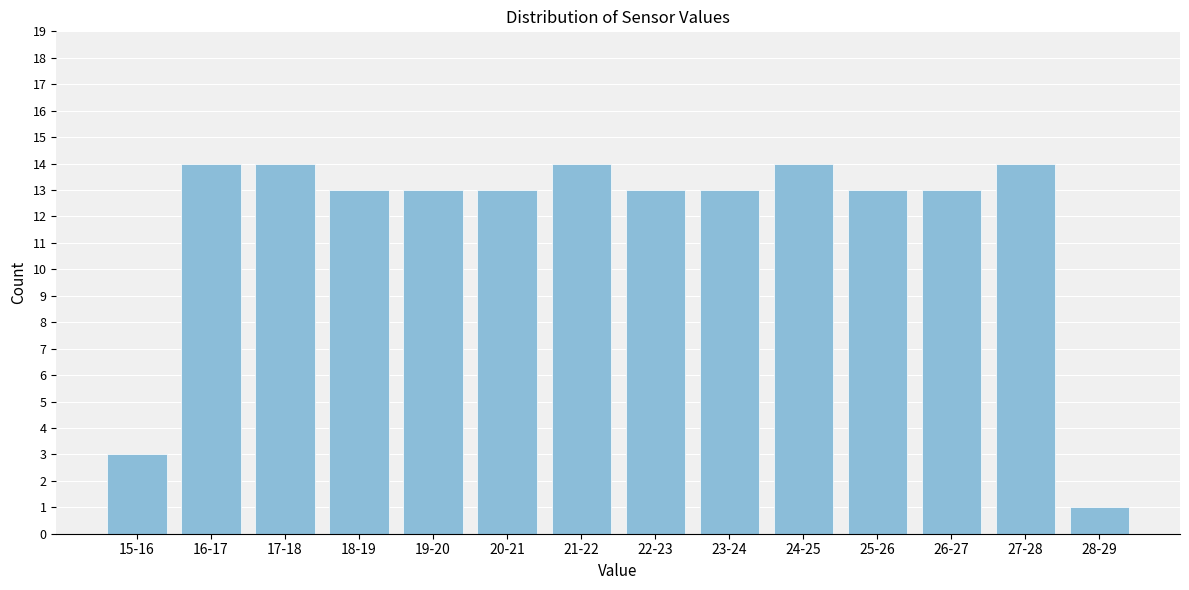

Reading right to left, extract all data points from this chart.

28-29=1	27-28=14	26-27=13	25-26=13	24-25=14	23-24=13	22-23=13	21-22=14	20-21=13	19-20=13	18-19=13	17-18=14	16-17=14	15-16=3